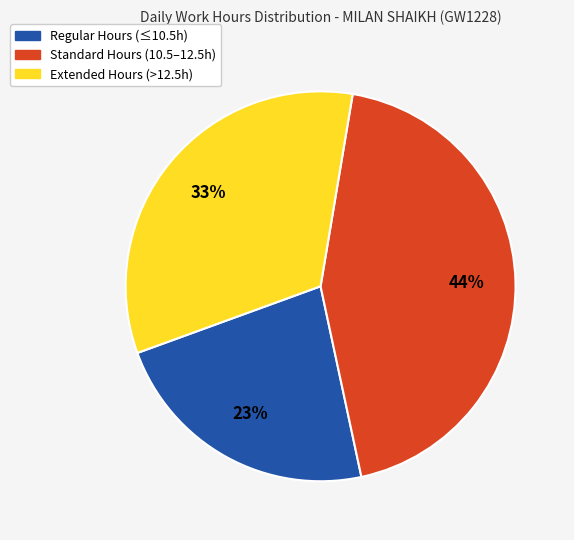

Do Extended Hours (>12.5h) and Regular Hours (≤10.5h) together represent more than half of the pie?

Yes